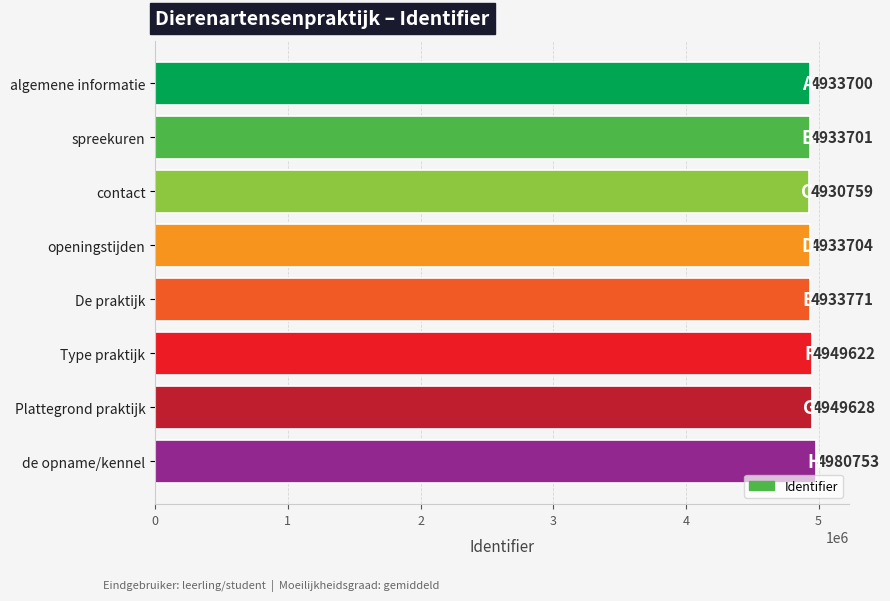

Is it true that the value at contact is 7987162?

False